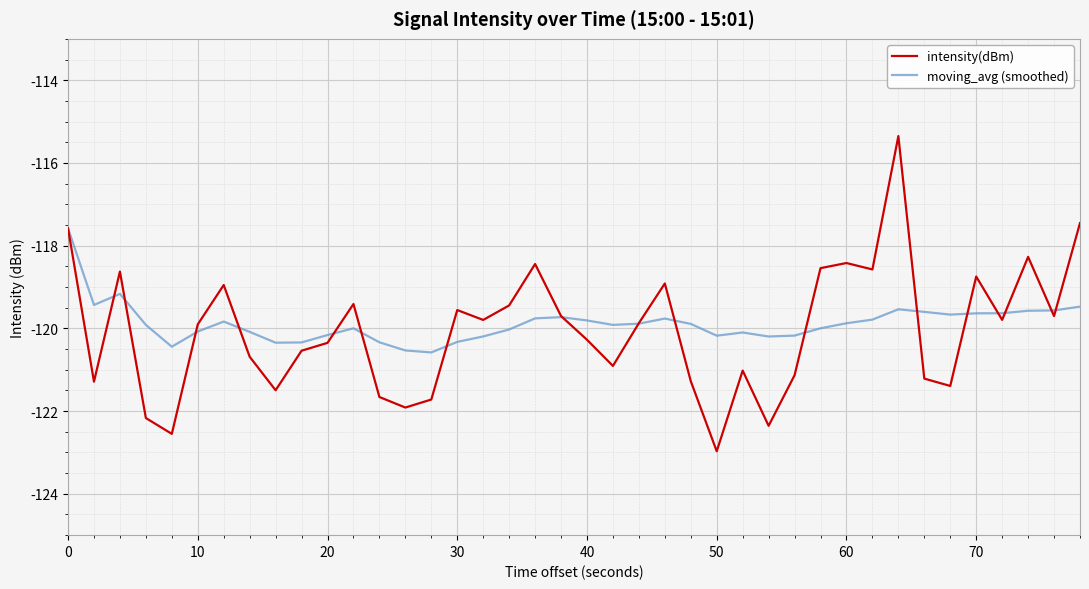

Which series has the widest spread of values?

intensity(dBm)